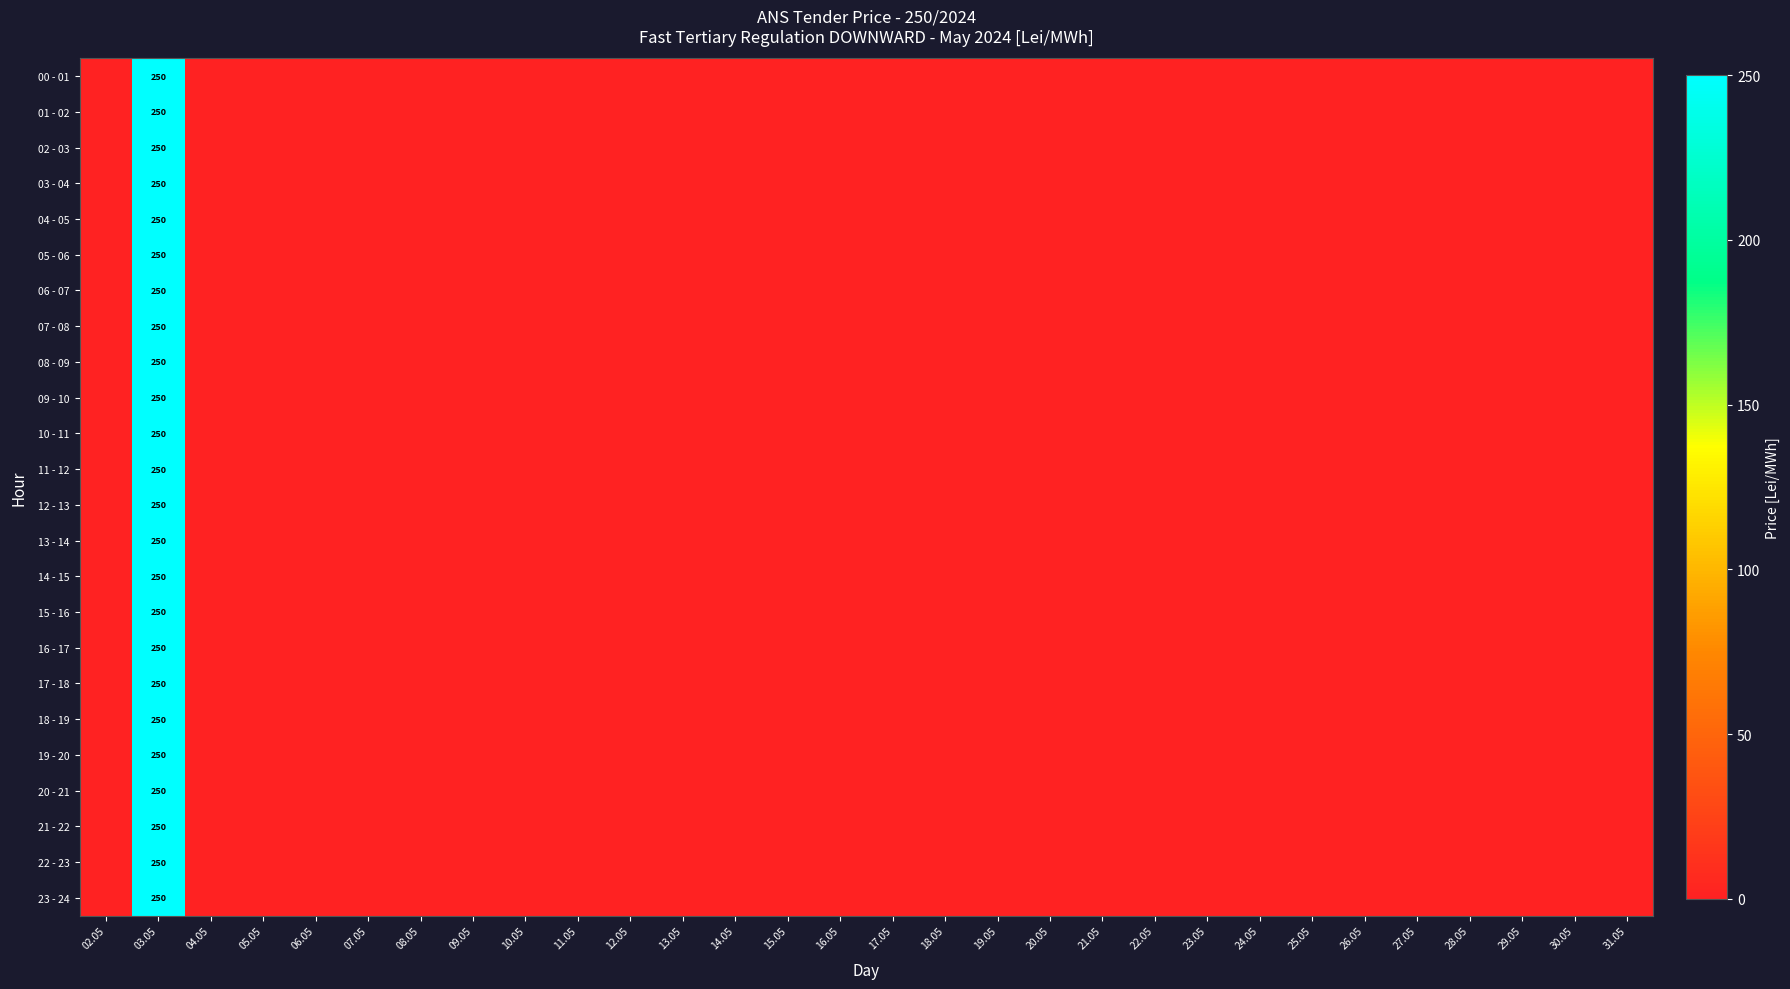

Which series has the widest spread of values?

00 - 01